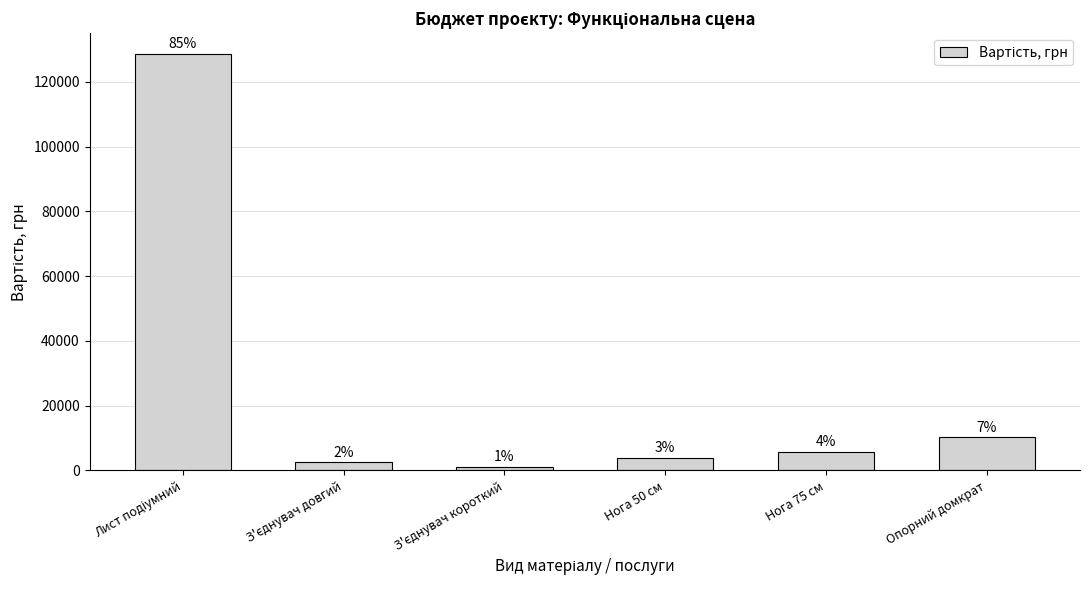

How many bars are there in total?

6